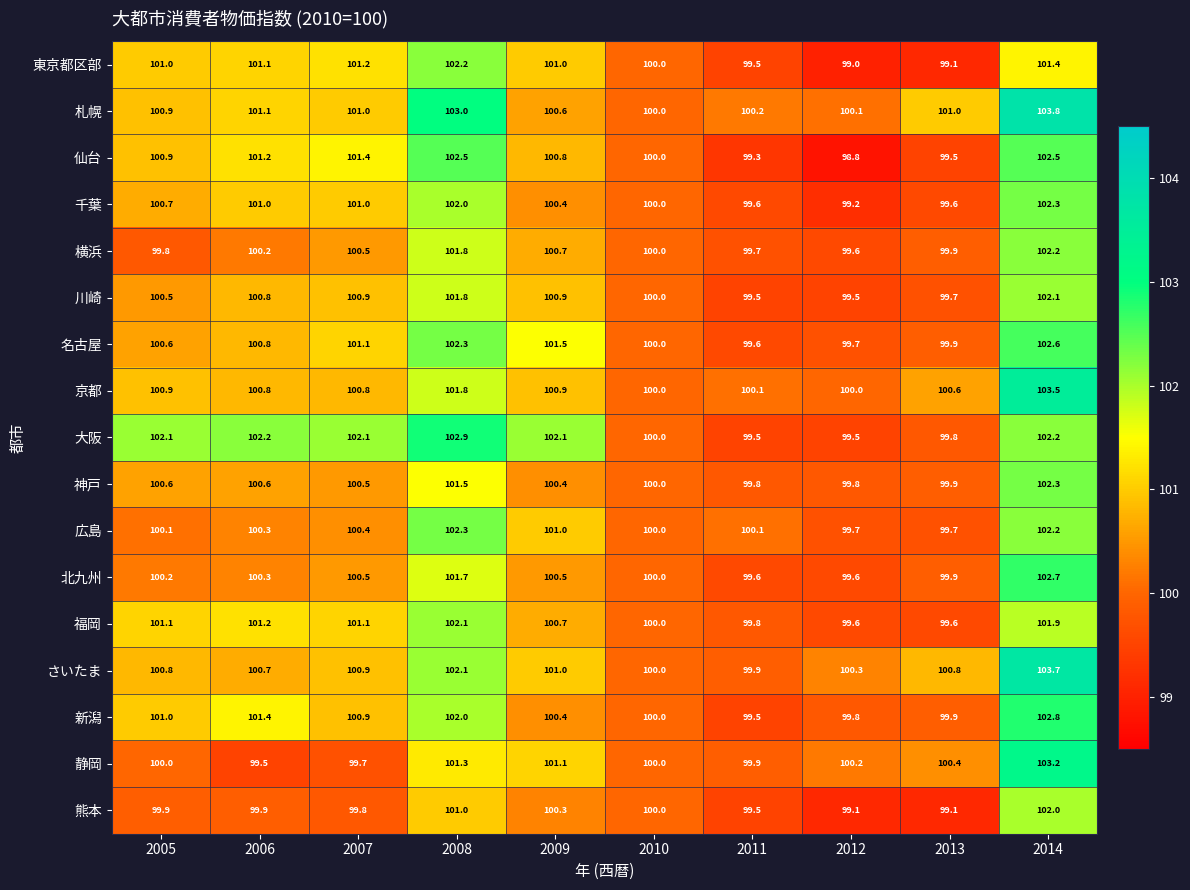

Is it true that 神戸 equals 163.4 at 2009?

False